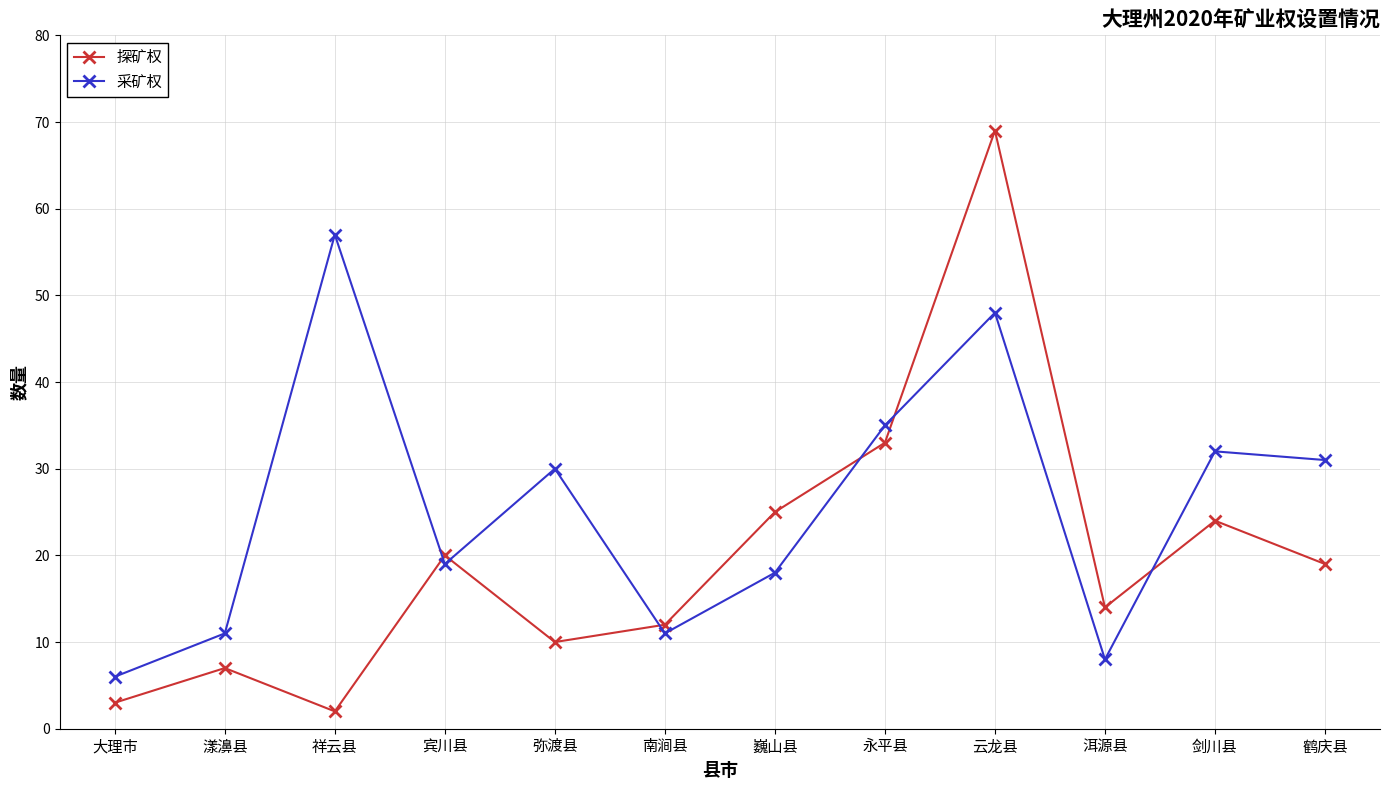

List the labels in order of 探矿权 value, largest first.

云龙县, 永平县, 巍山县, 剑川县, 宾川县, 鹤庆县, 洱源县, 南涧县, 弥渡县, 漾濞县, 大理市, 祥云县